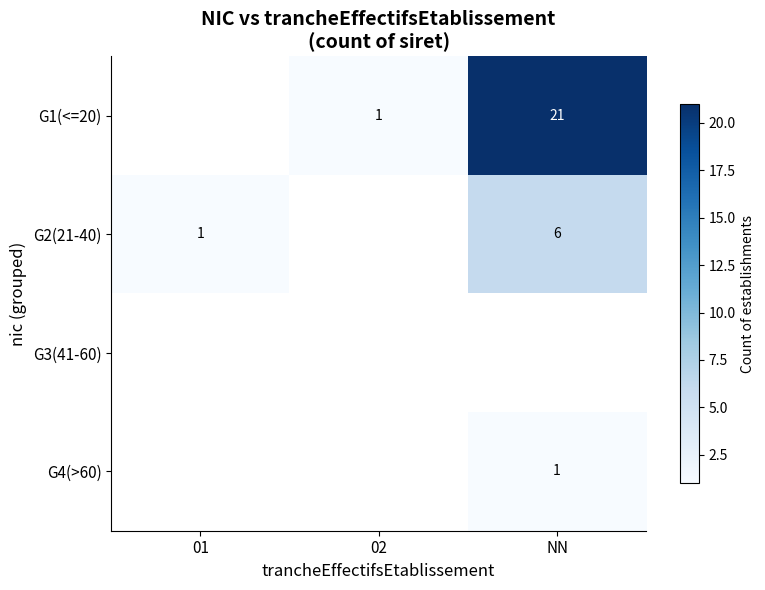

True or false: G1(<=20) has a value of 2 at 02.

False